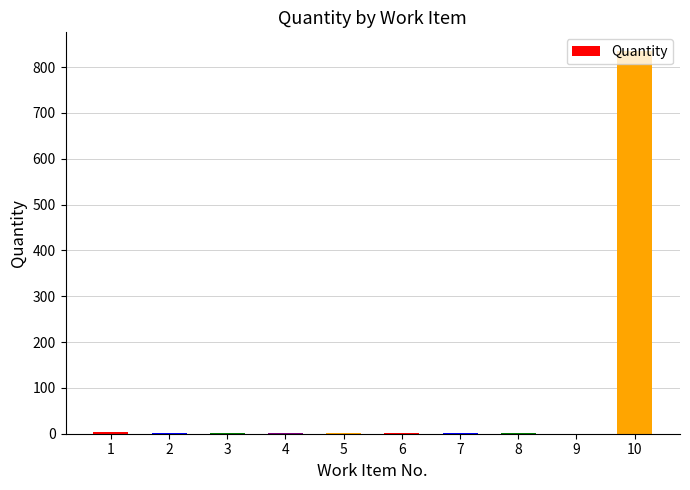

What is the maximum value shown in the chart?

834.0